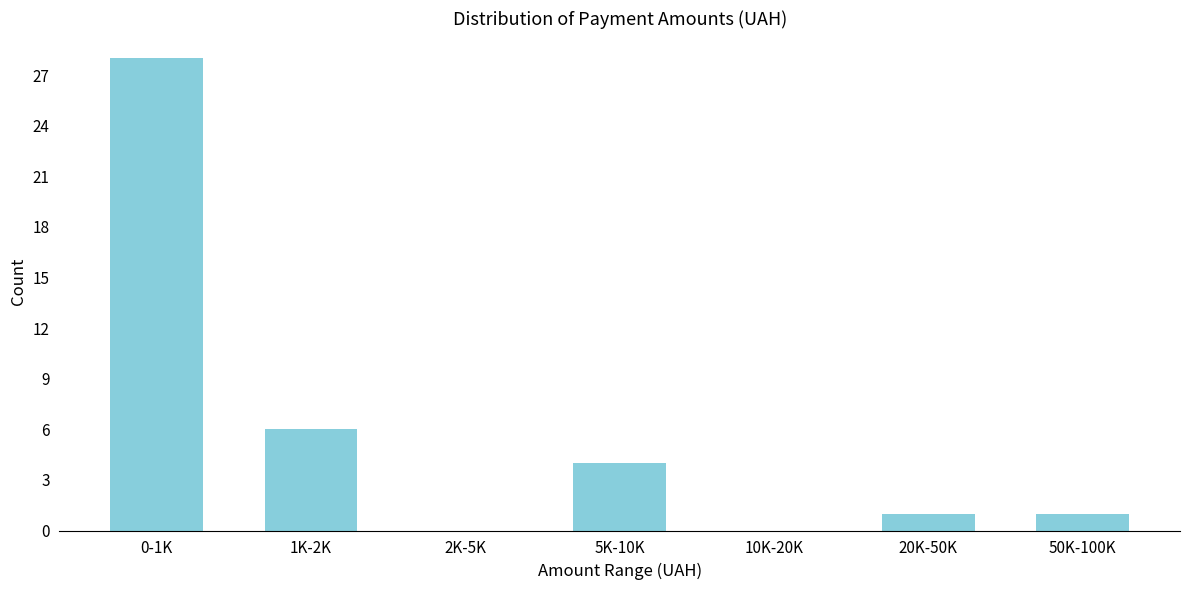

Reading left to right, what are all the values shown in this chart?

0-1K=28	1K-2K=6	2K-5K=0	5K-10K=4	10K-20K=0	20K-50K=1	50K-100K=1